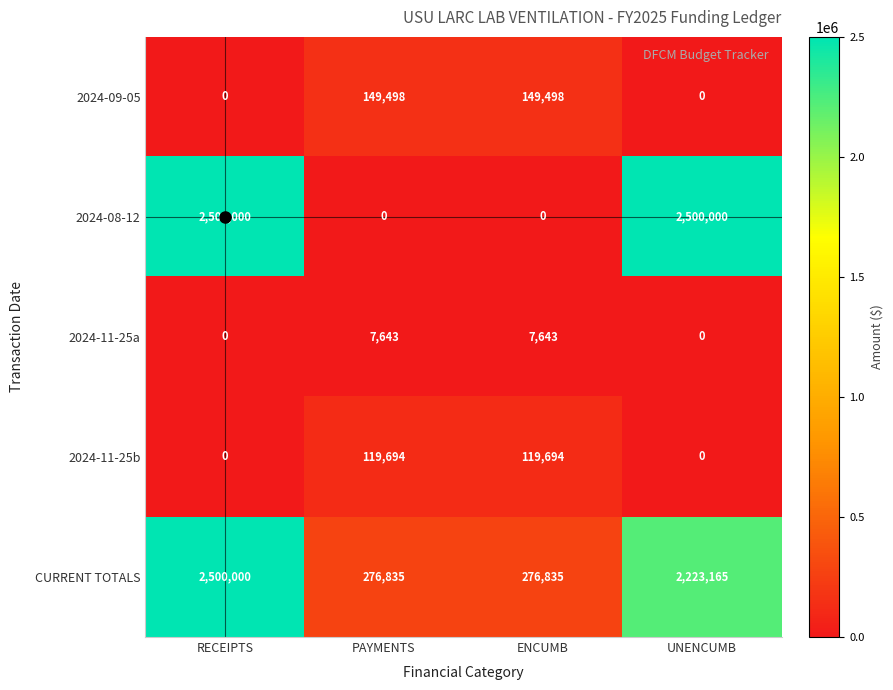

Which series has the largest total across all categories?

CURRENT TOTALS